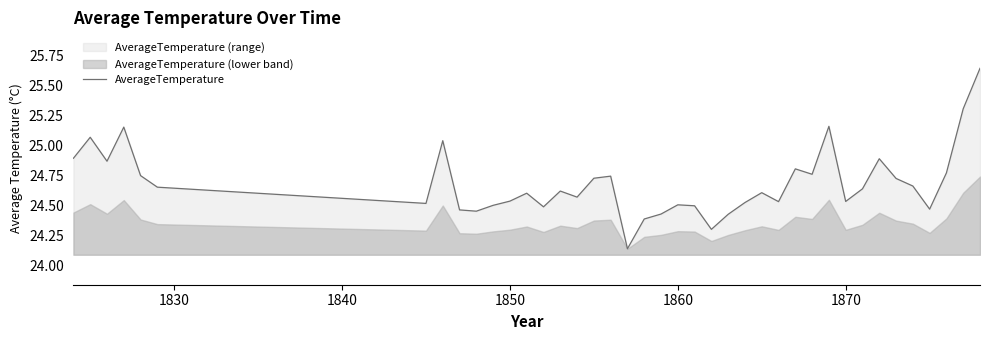

What is the difference between the maximum and second lowest values?

1.3